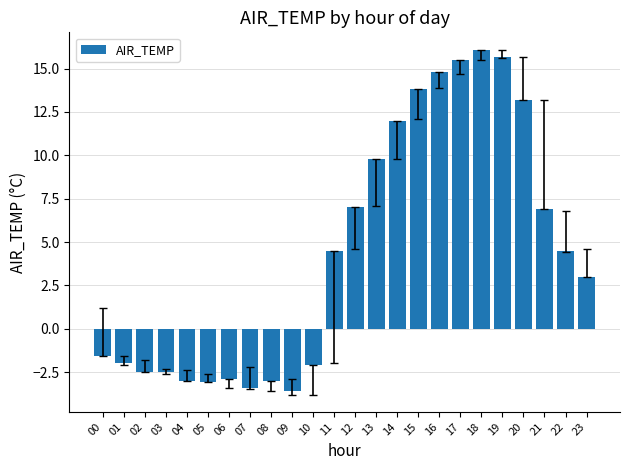

How many negative values are there?

11